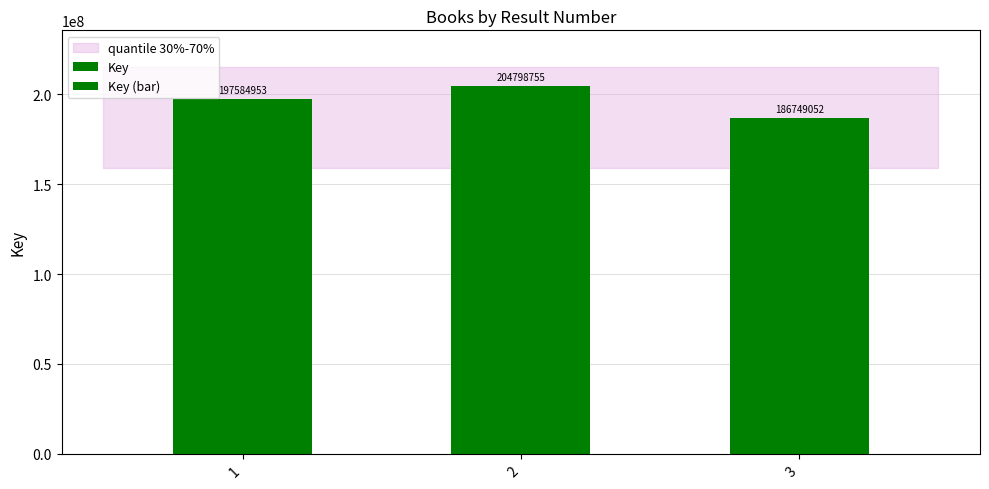

Rank the categories by Key value from lowest to highest.

3, 1, 2